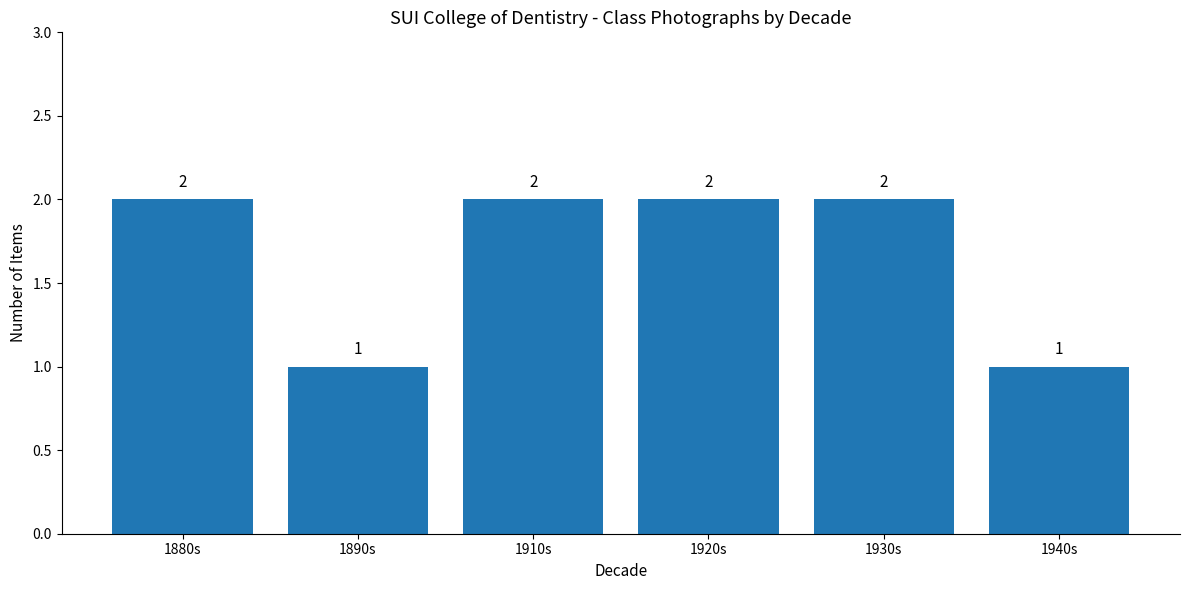

What is the sum of all values?

10